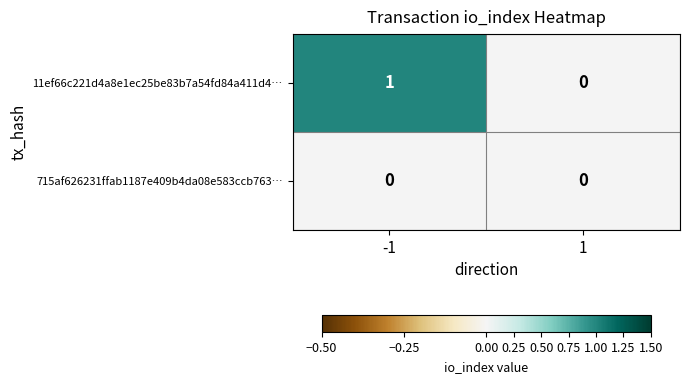

True or false: 715af626231ffab1187e409b4da08e583ccb763… has a value of 0 at 1.

True